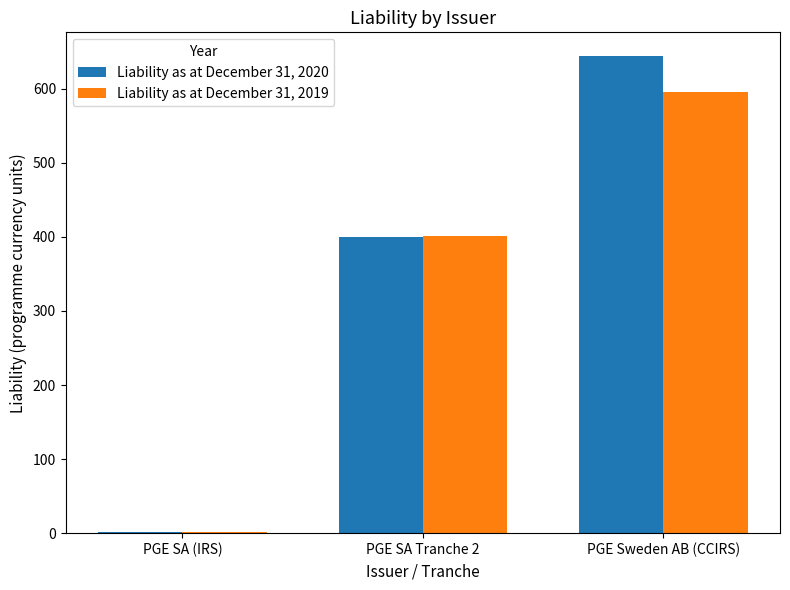

Is the value of Liability as at December 31, 2020 at PGE SA Tranche 2 greater than the value of Liability as at December 31, 2019 at PGE SA (IRS)?

Yes